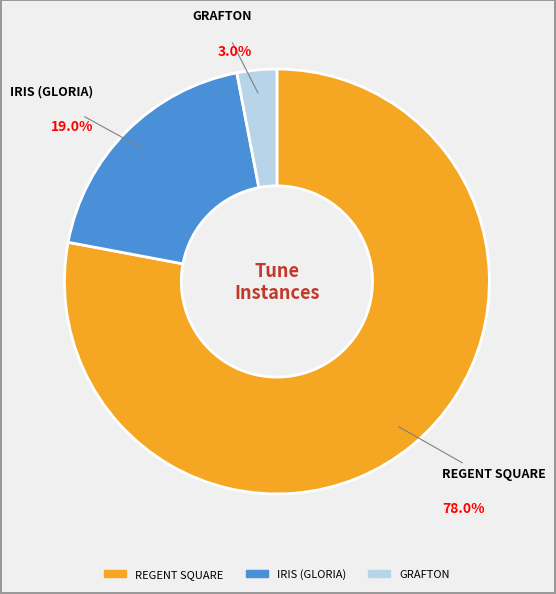

Which category has the smallest portion of the pie?

GRAFTON